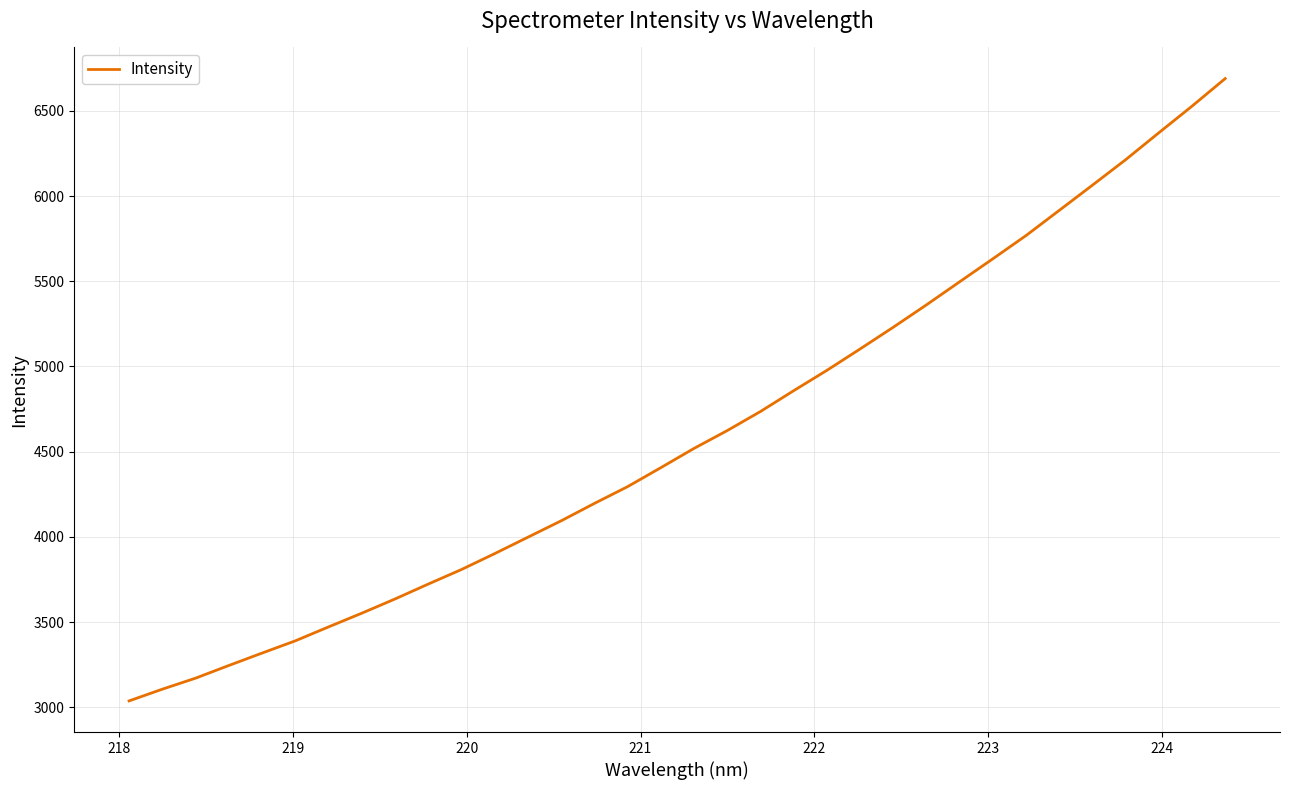

How many lines are shown in the chart?

1